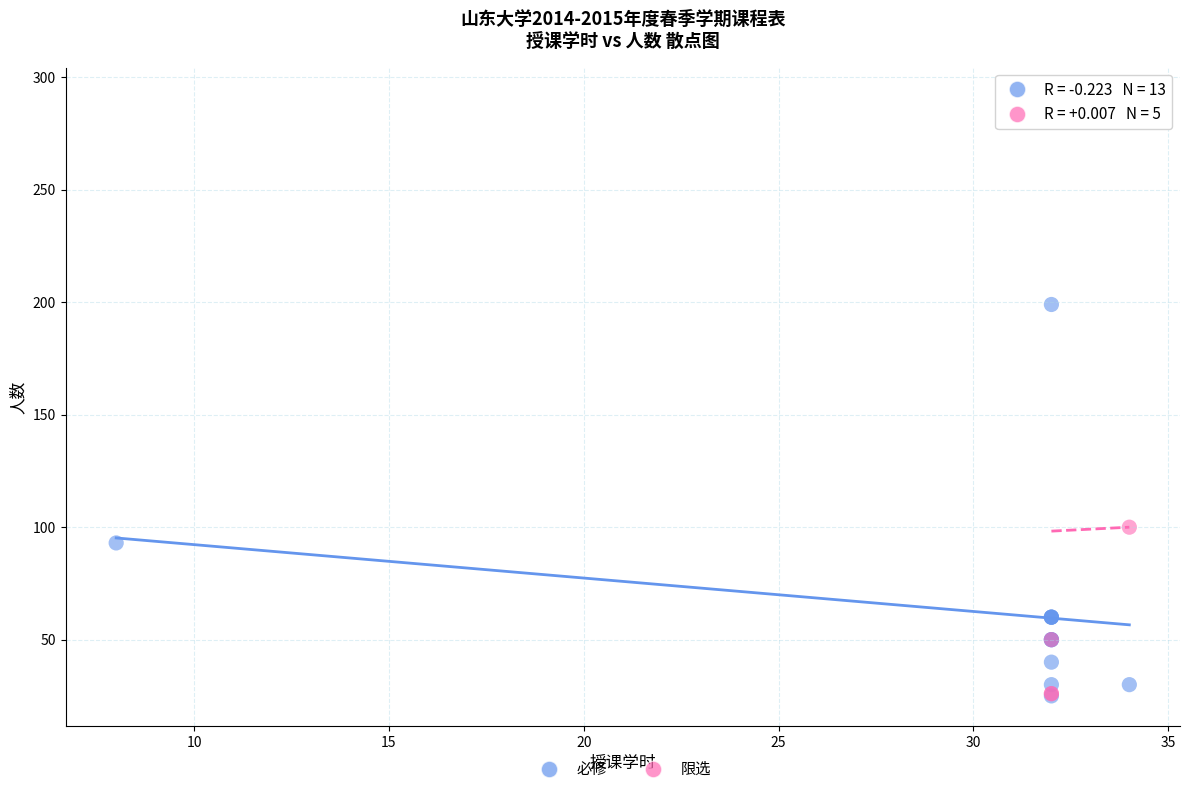

Which series reaches the maximum Y coordinate?

限选